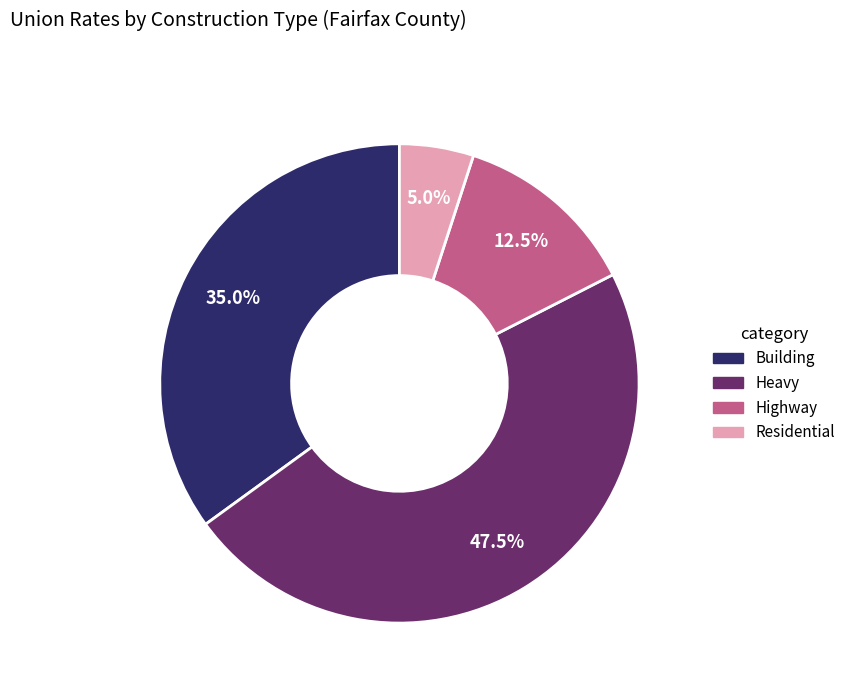

Rank the categories by value from highest to lowest.

Heavy, Building, Highway, Residential